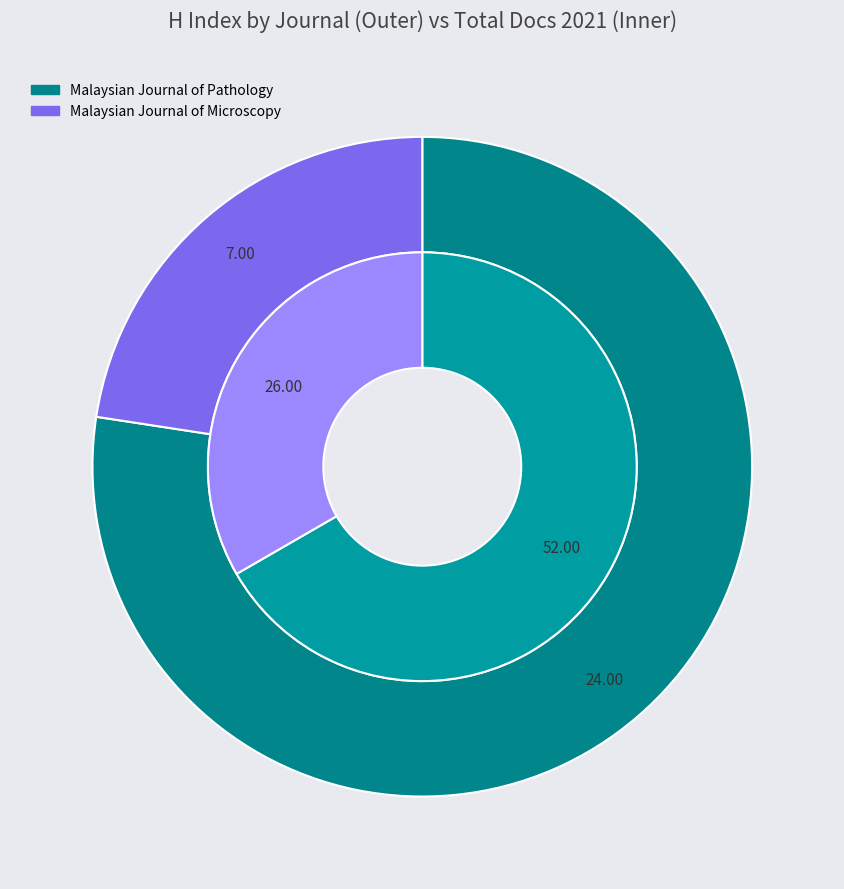

Rank the categories by value from lowest to highest.

Malaysian Journal of Microscopy, Malaysian Journal of Pathology